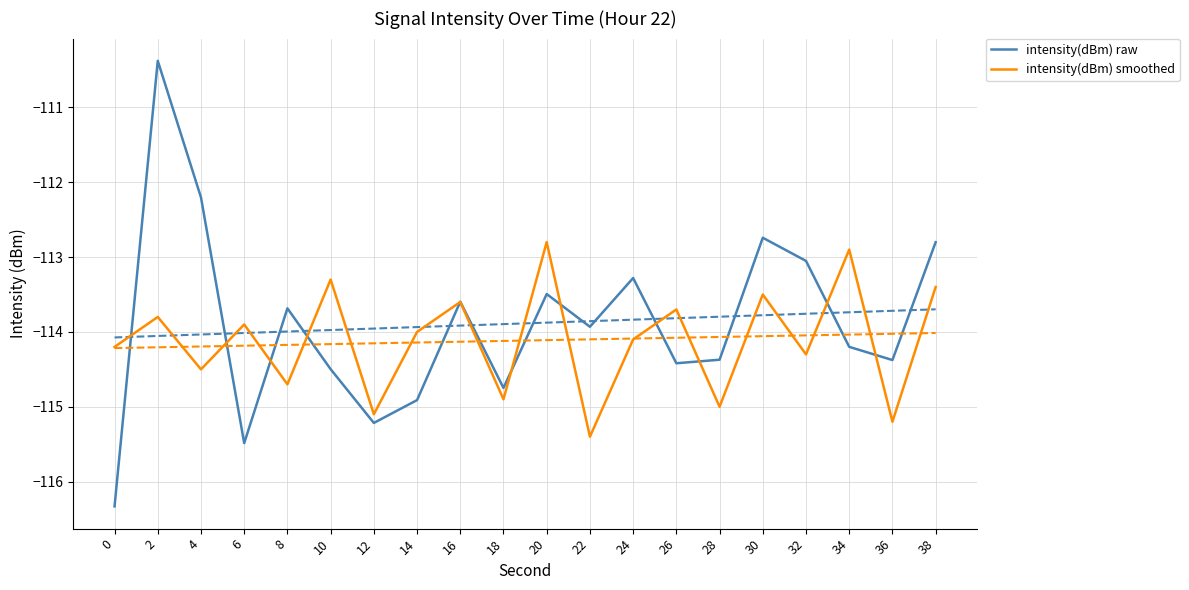

What is the maximum value shown in the chart?

-110.4